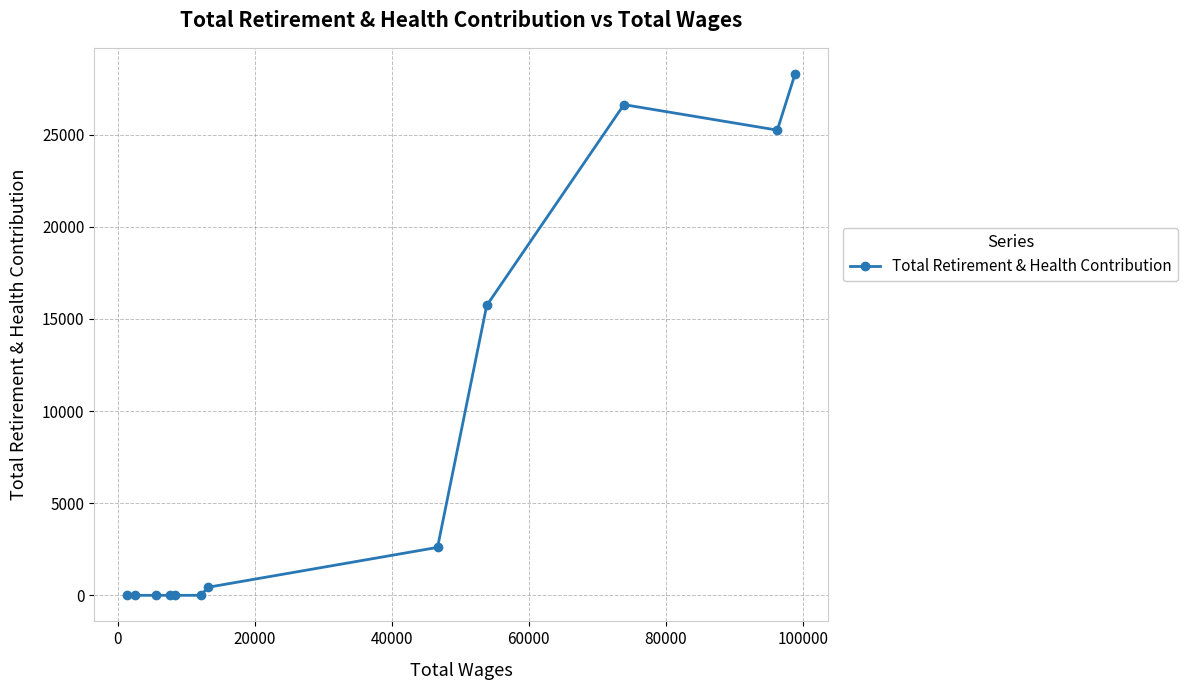

What is the average value?

8244